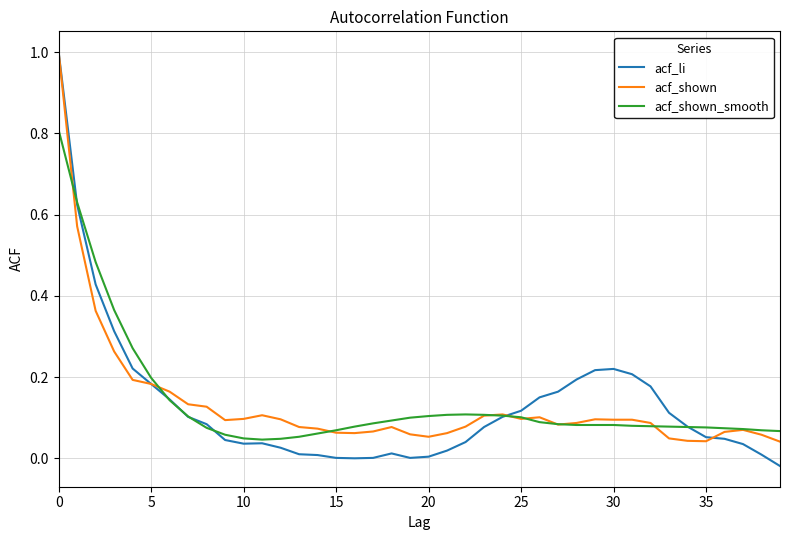

Which series ends up on top after the final intersection of acf_li and acf_shown_smooth?

acf_shown_smooth